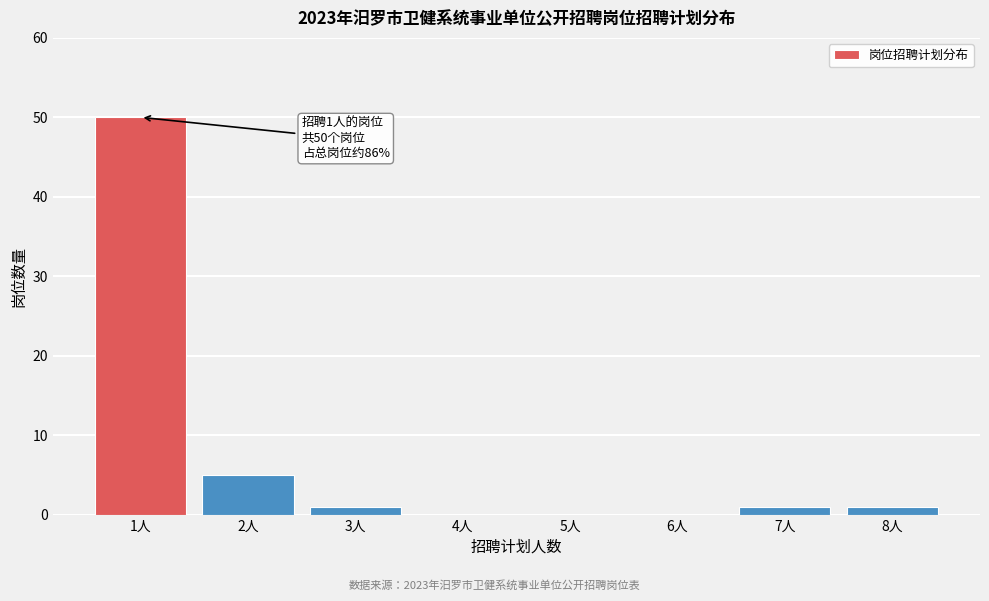

Reading right to left, transcribe all the data shown in this chart.

8人=1	7人=1	6人=0	5人=0	4人=0	3人=1	2人=5	1人=50